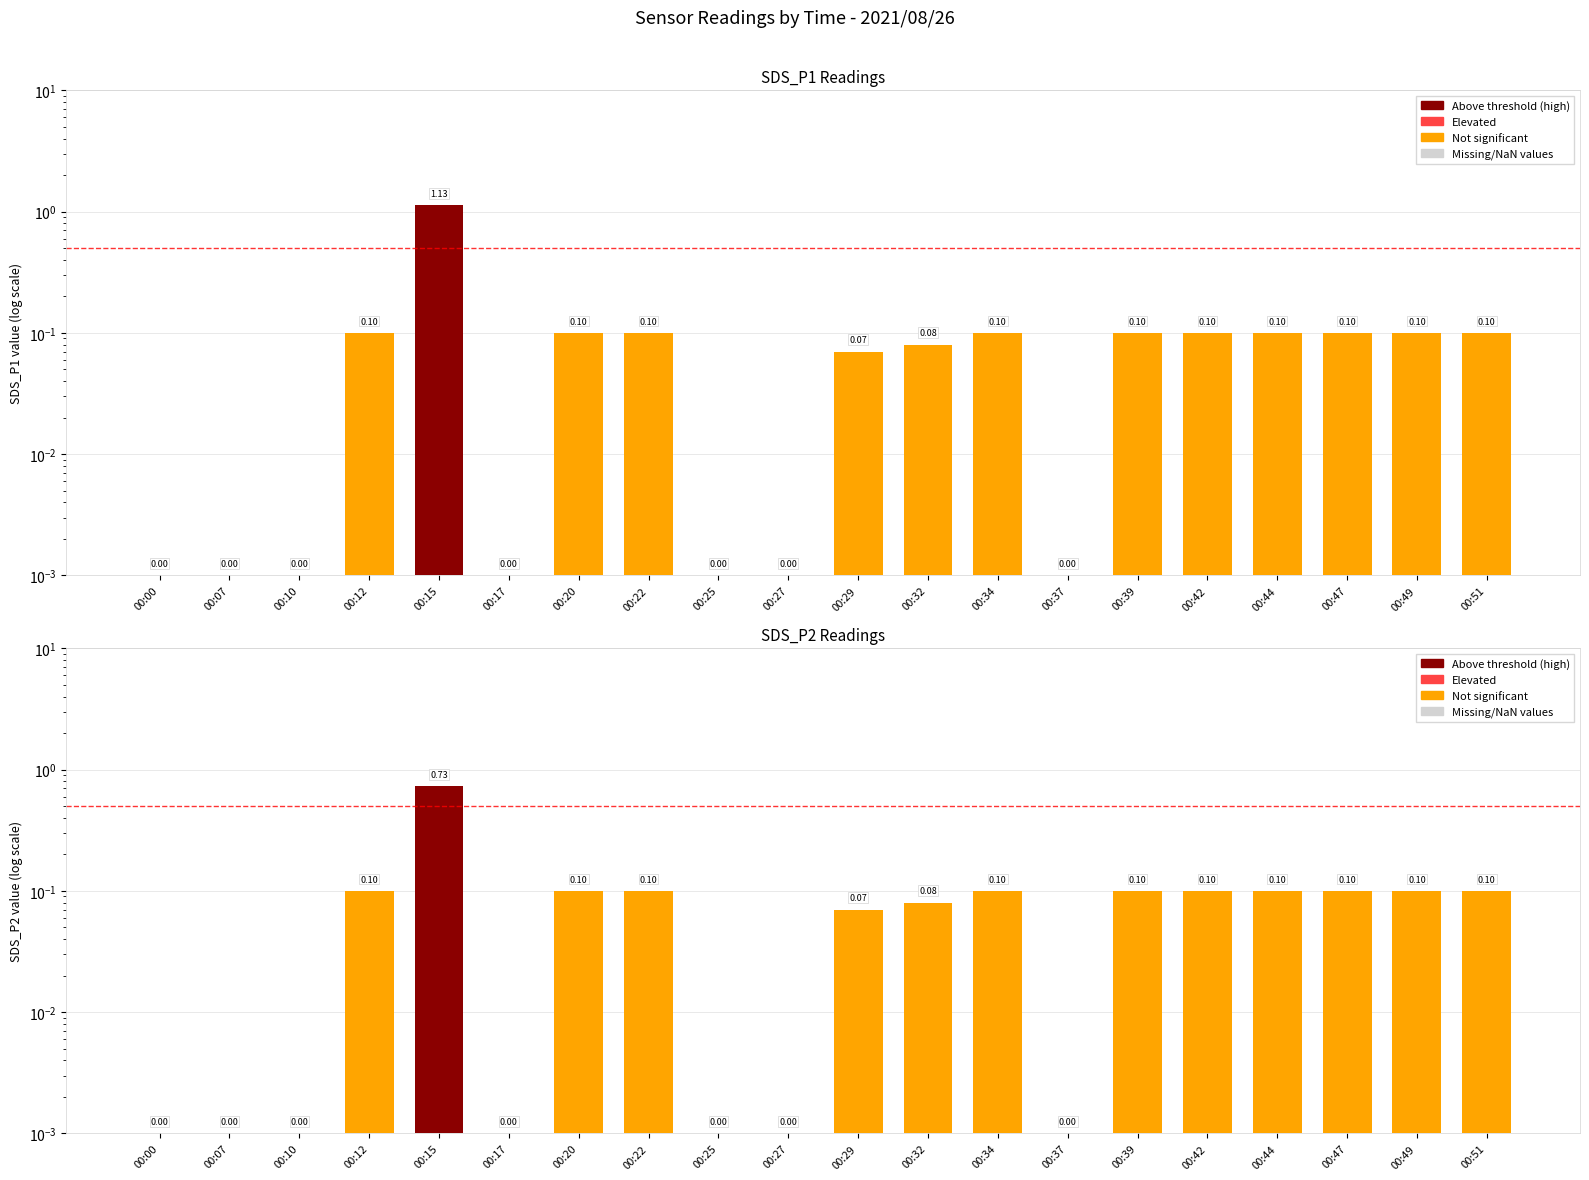

Which series has the widest spread of values?

SDS_P1